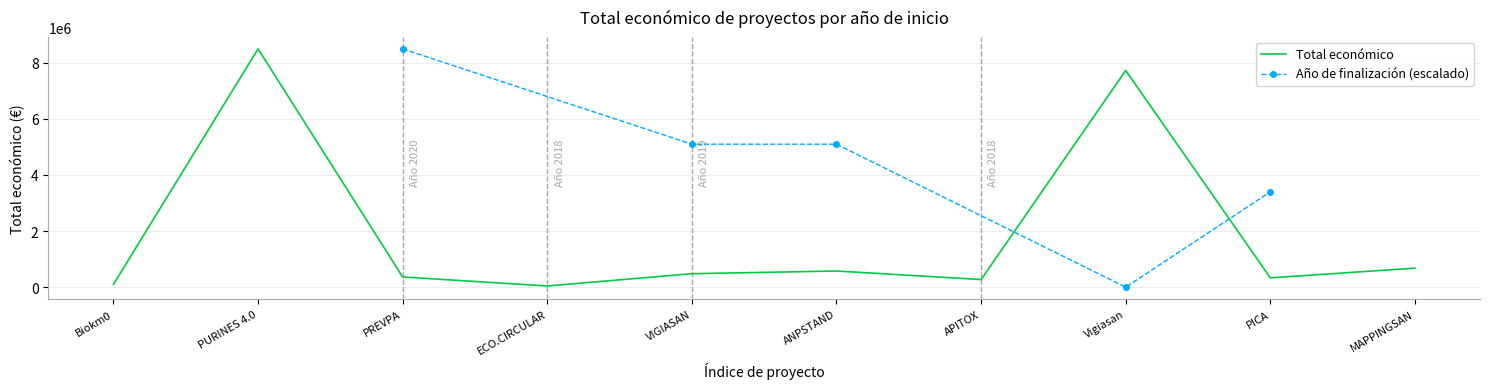

What is the average value?

1904447